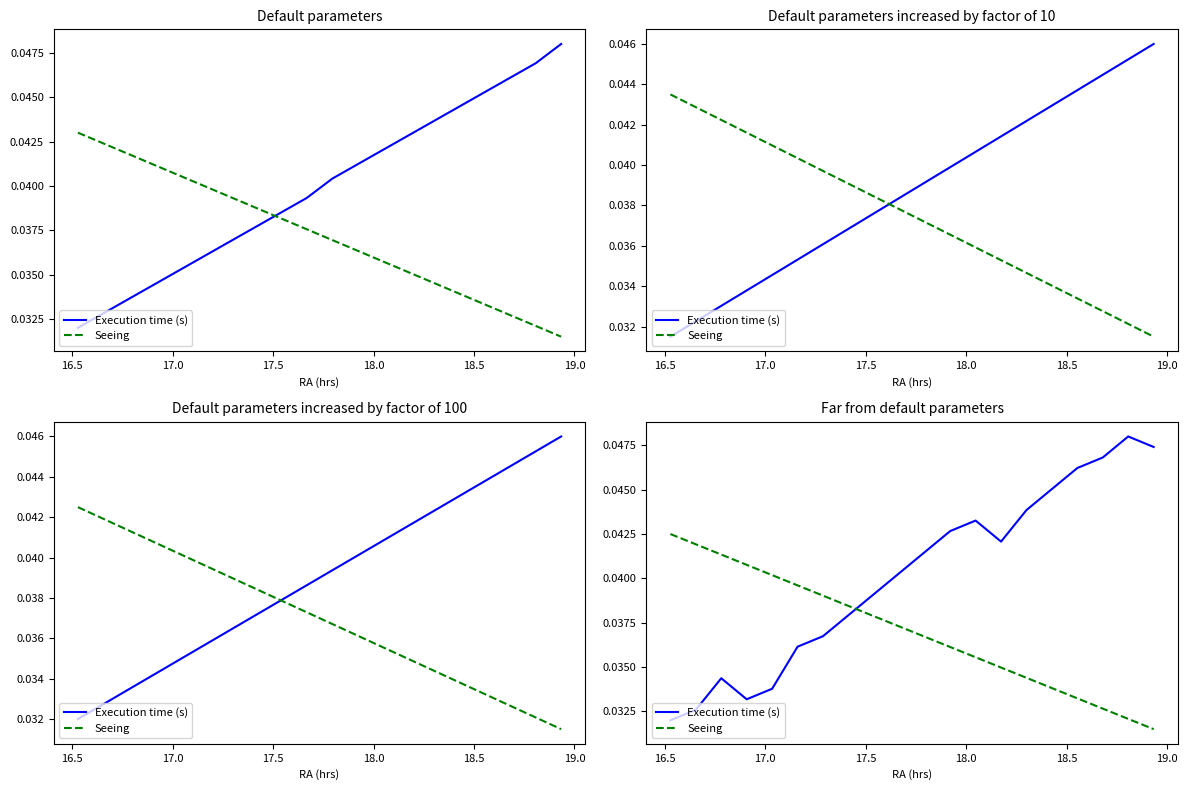

How many times do Execution time (s) and Seeing cross each other?

1